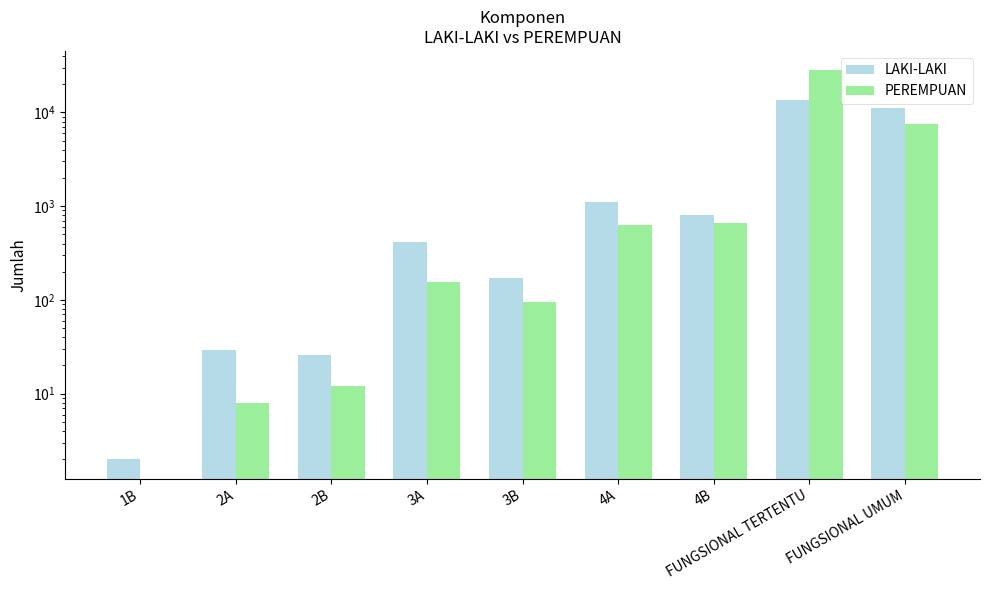

What is the maximum value for LAKI-LAKI?

13627